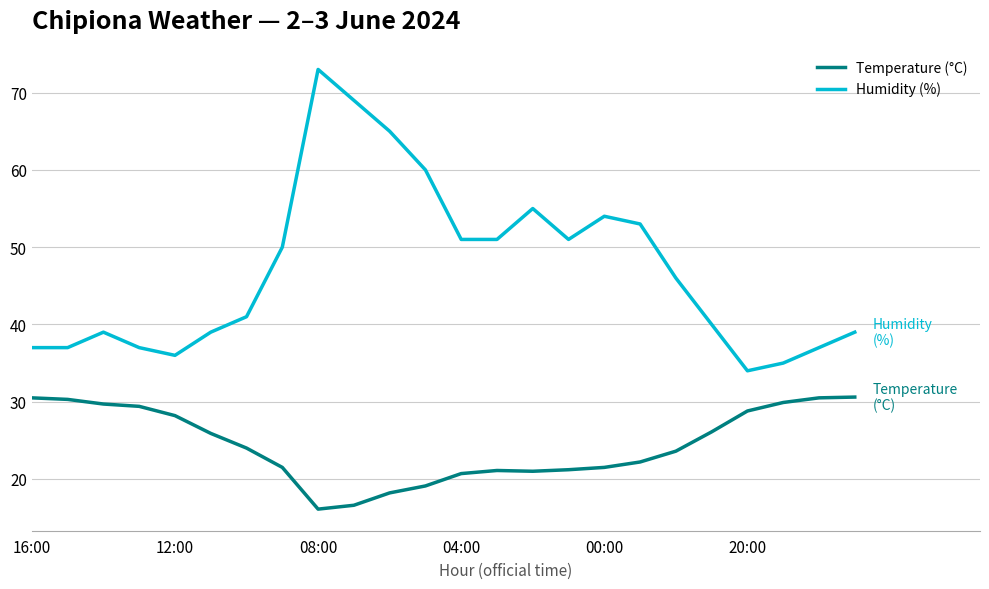

List the series in order of their overall mean, highest first.

Humidity (%), Temperature (°C)